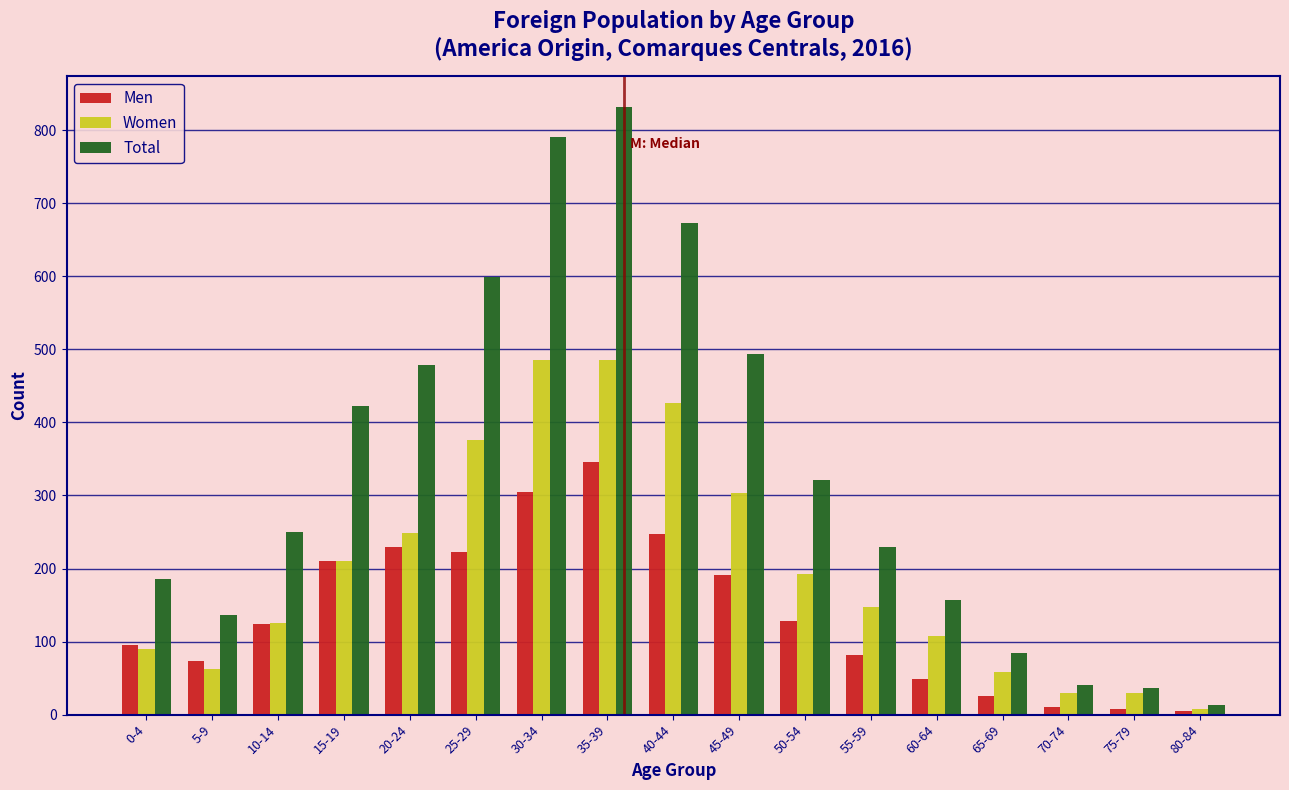

Which category has the lowest value in the Women series?

80-84